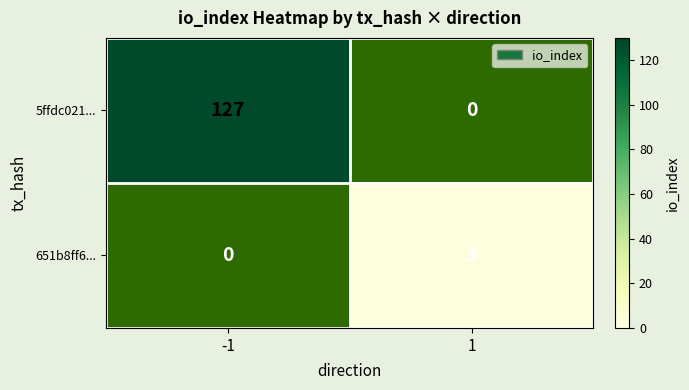

At how many categories does at least one series exceed 26?

1